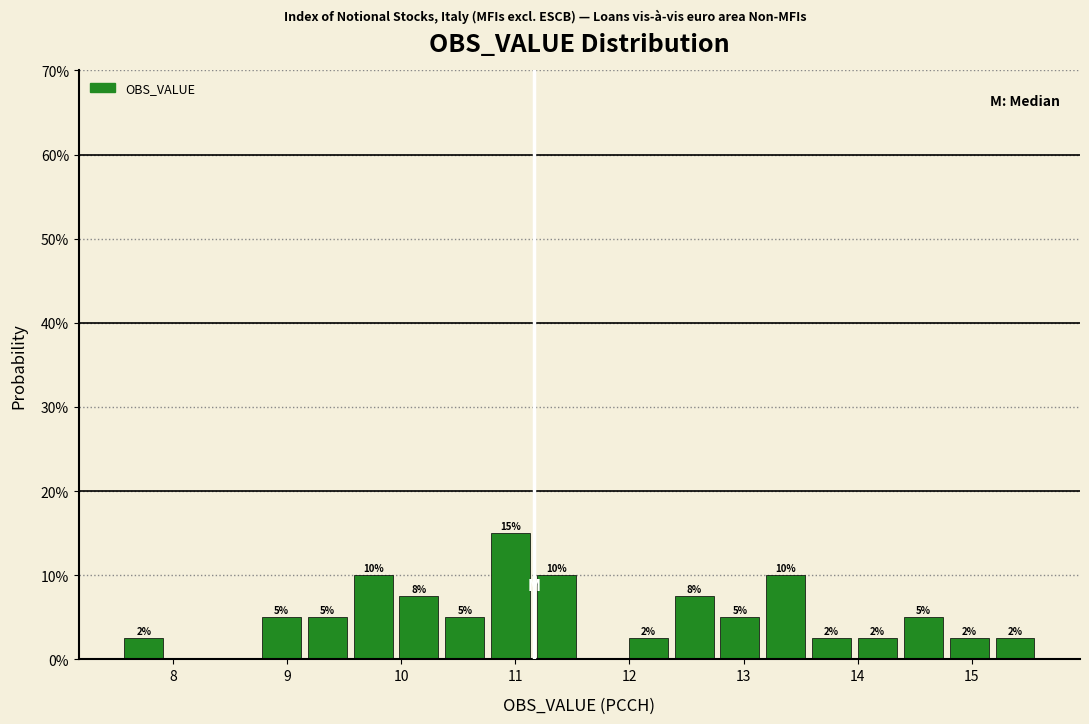

Over which range of the x-axis is the bar tallest?

10.8 to 11.2